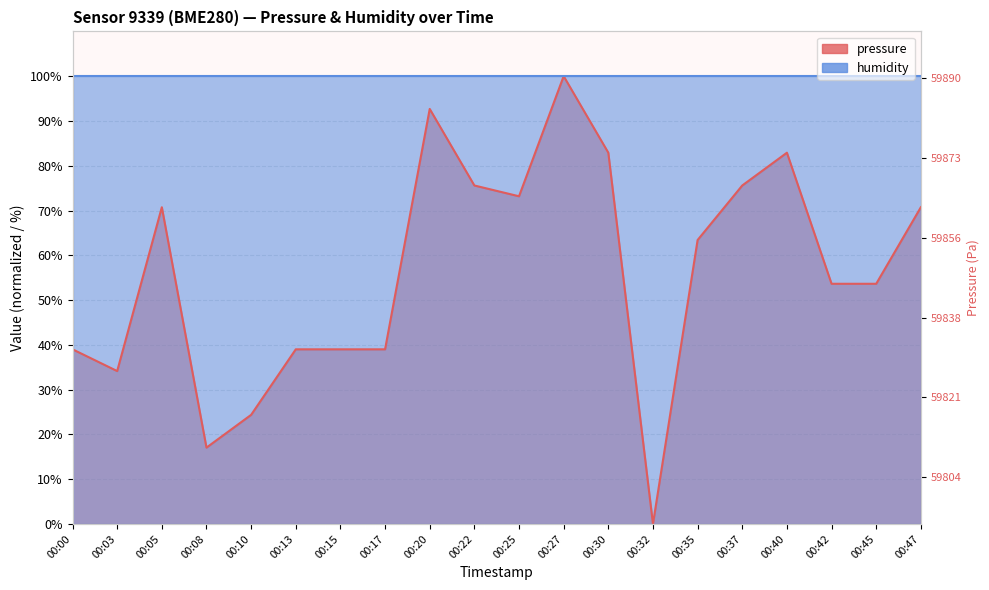

The value at 00:32 is 0.0. True or false?

True